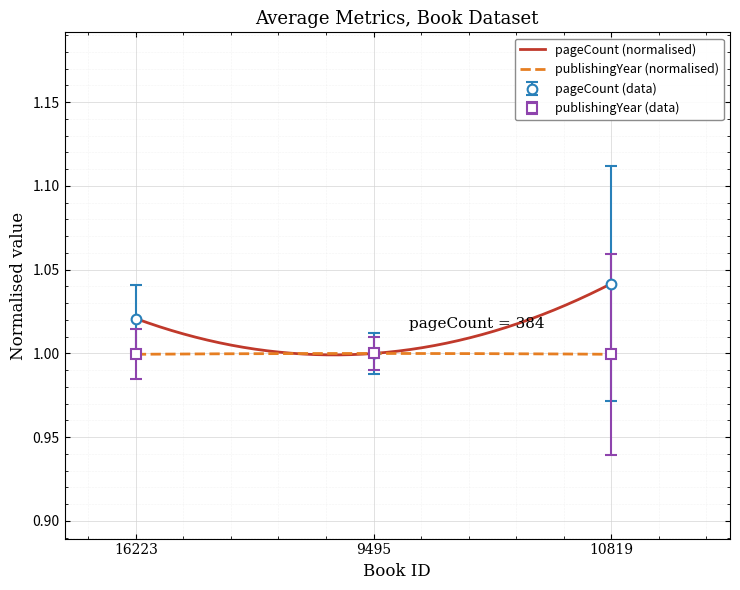

What are all the series names shown in the legend?

pageCount, publishingYear